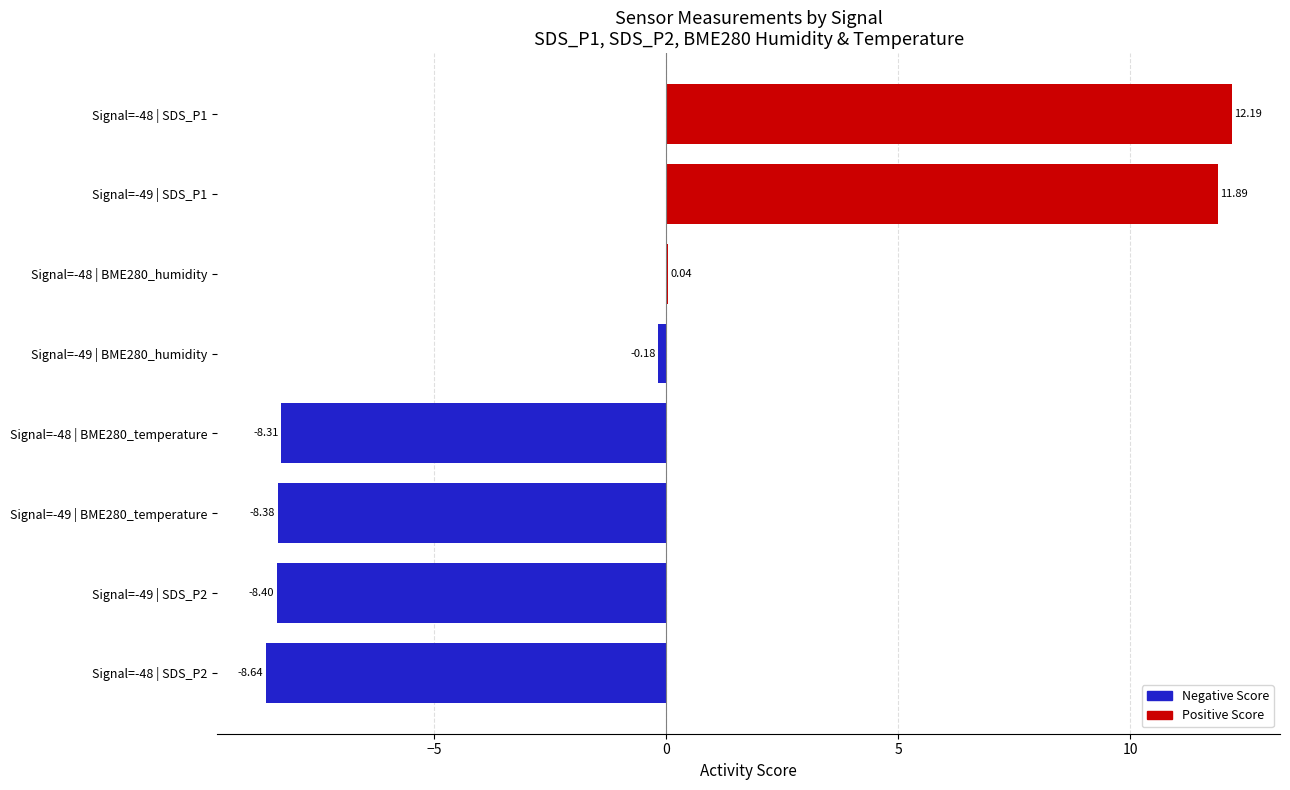

Which has a higher value, Signal=-48 | SDS_P2 or Signal=-49 | BME280_humidity?

Signal=-49 | BME280_humidity